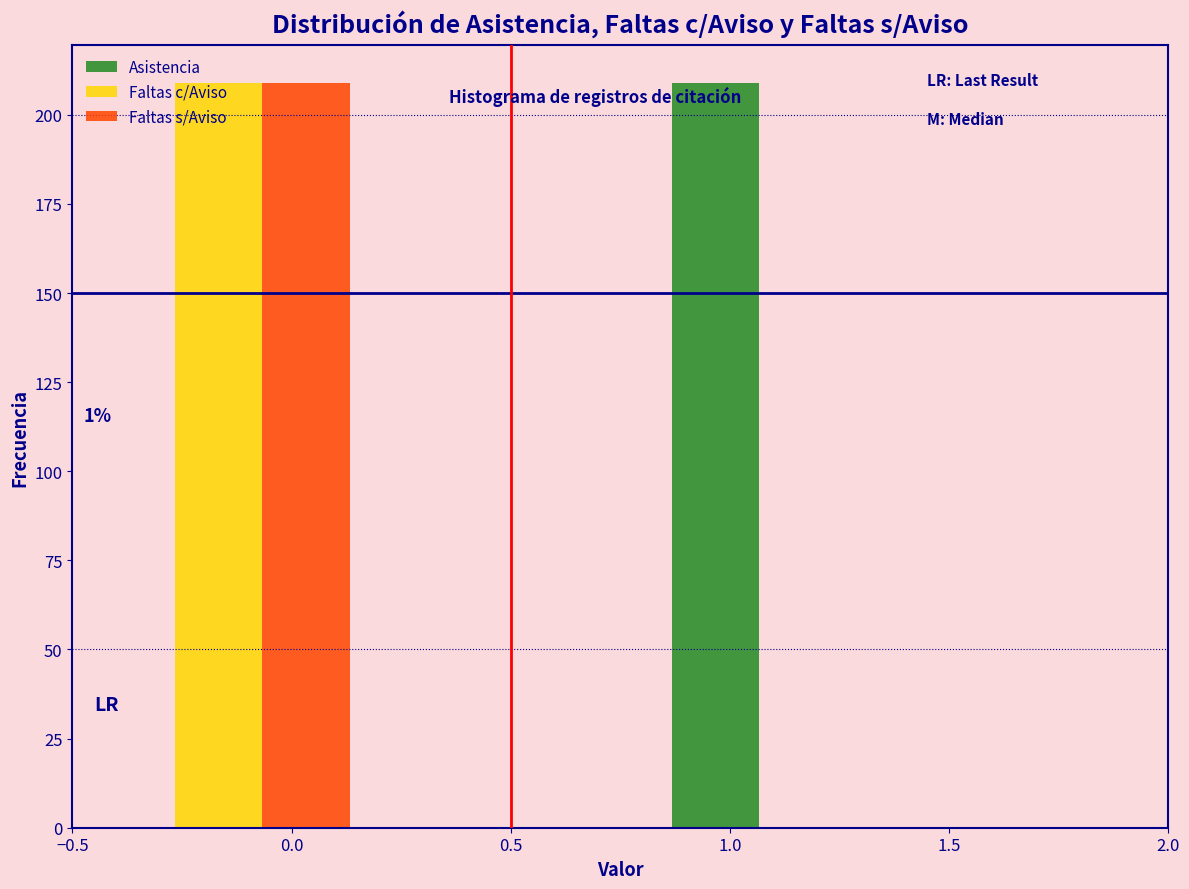

In the Faltas c/Aviso series, which range on the x-axis has the tallest bar?

-0.50 to 0.15